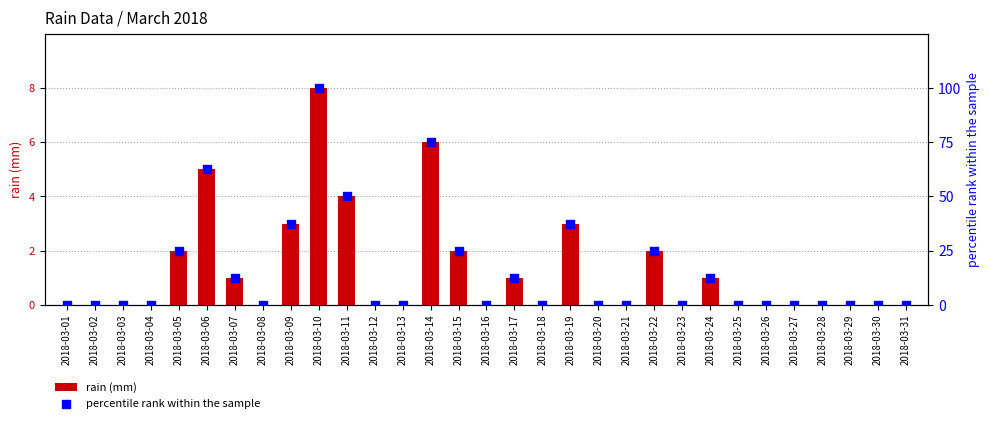

Which series contains the lowest Y value?

rain (mm)